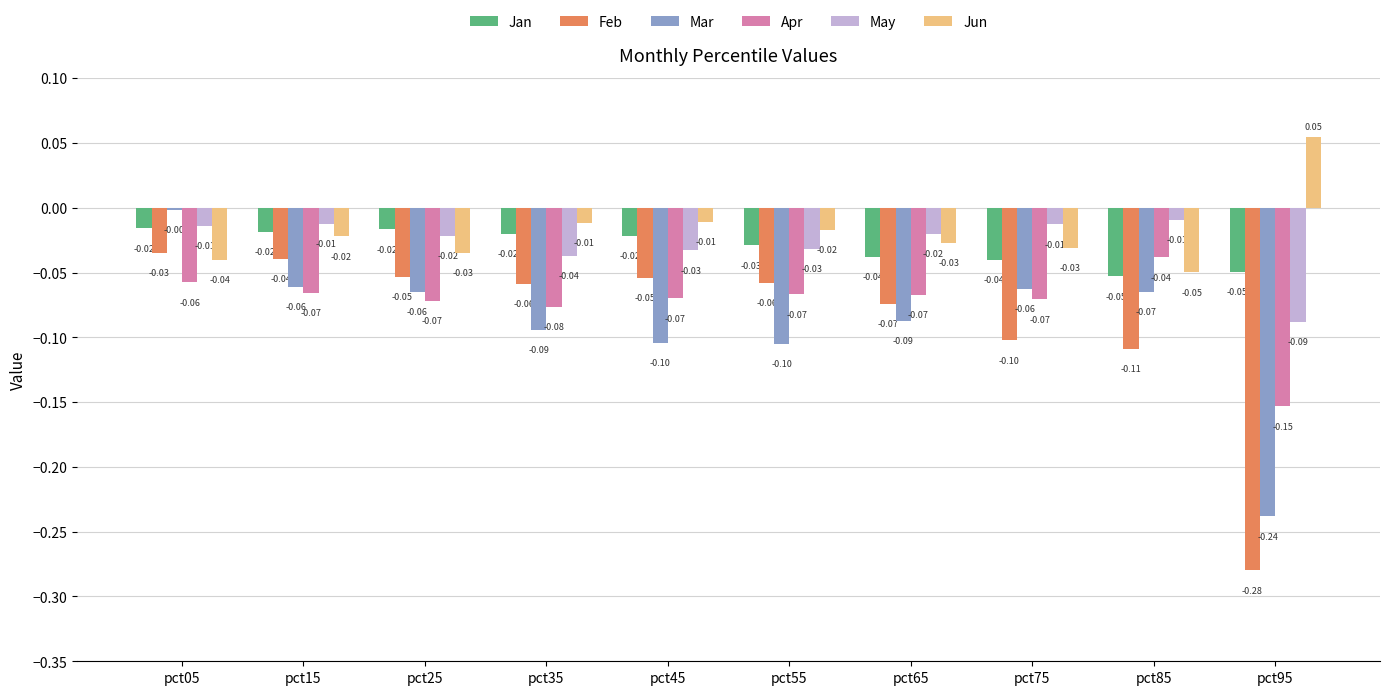

Read the Feb value at pct85.

-0.1